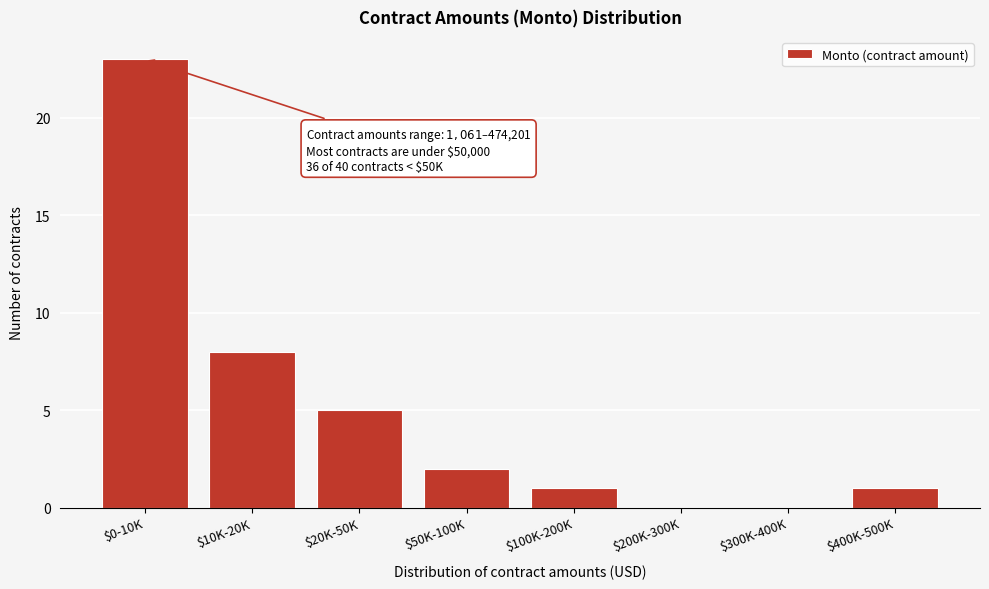

Which label corresponds to the largest value in the chart?

$0-10K